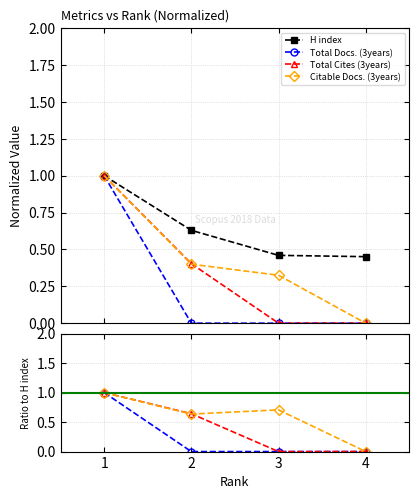

At which category does the chart reach its peak across all series?

1